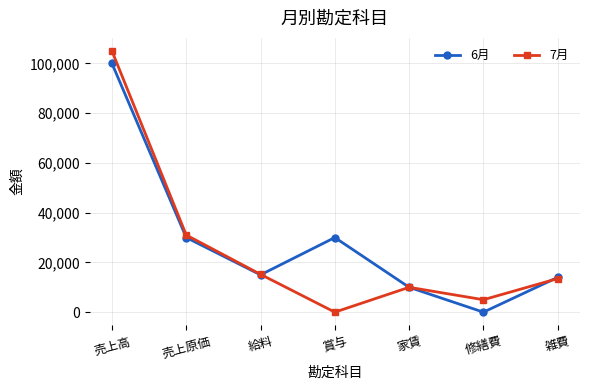

Where is the first local minimum for 6月?

給料